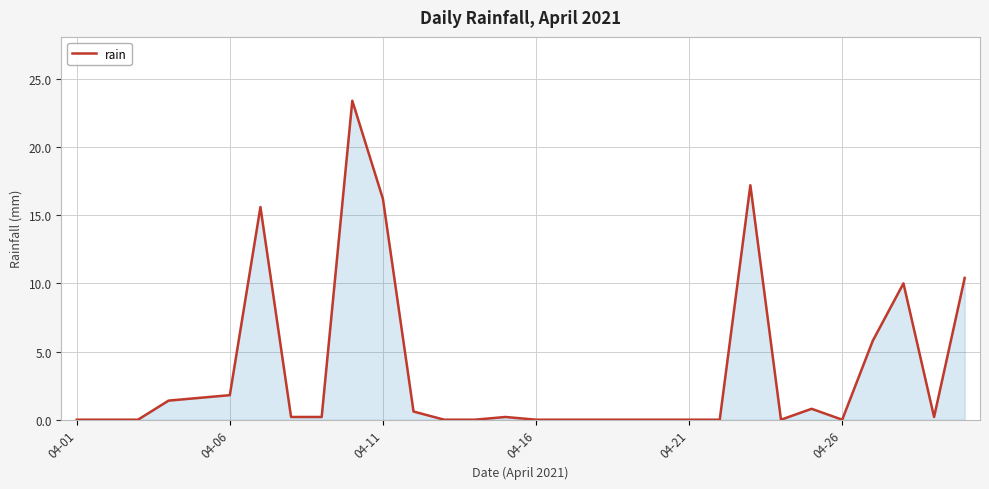

How many lines are shown in the chart?

1